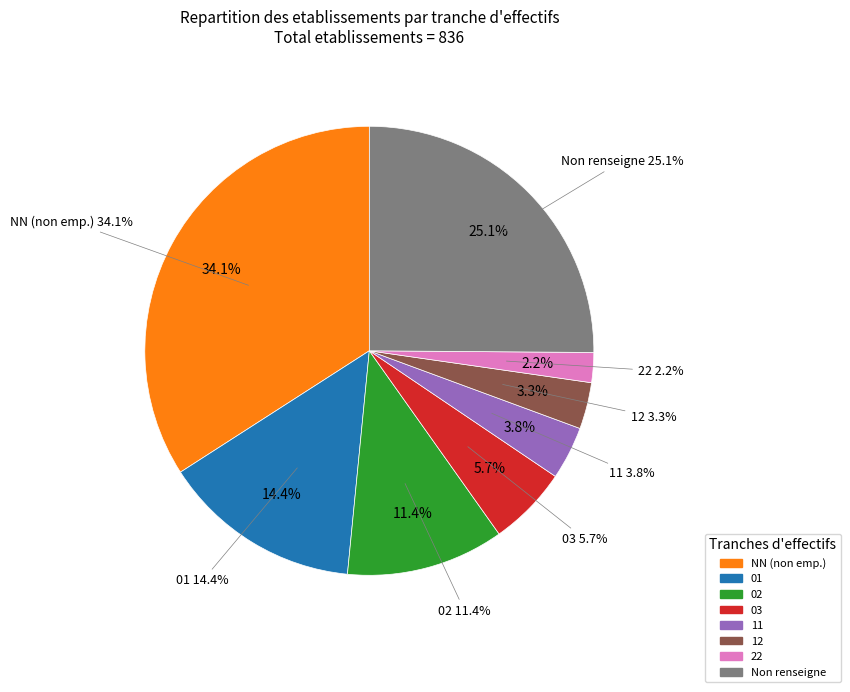

Which has a higher value, 02 or 03?

02